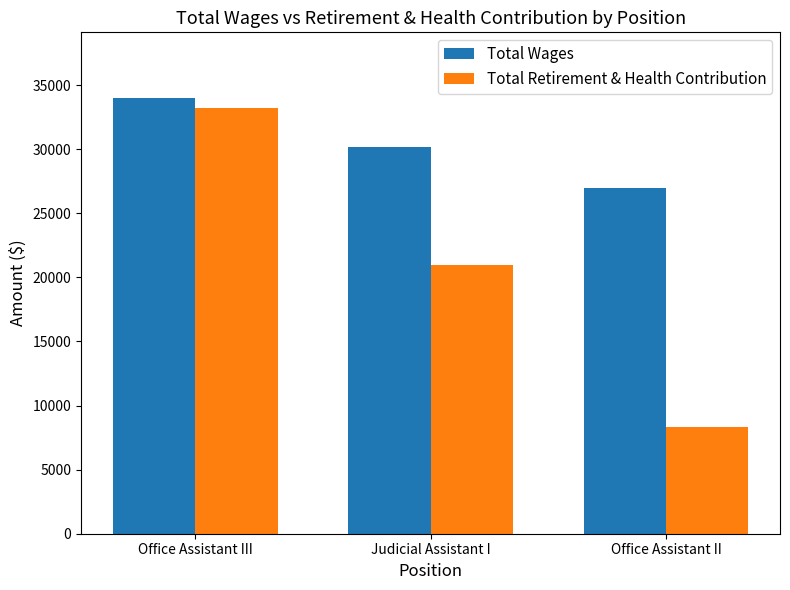

How many values in the Total Retirement & Health Contribution series are below 20977?

1